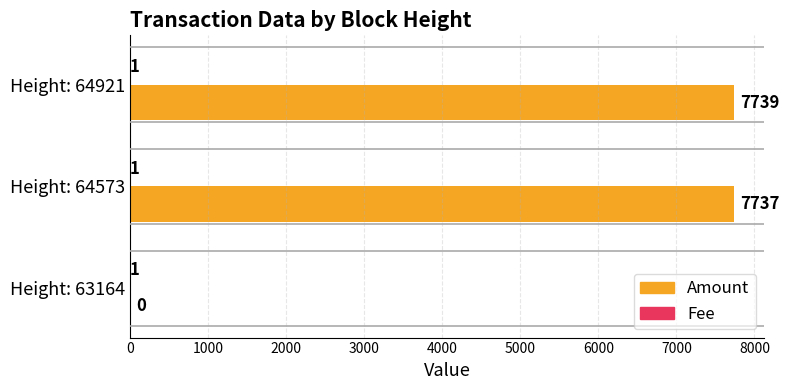

Which series has the widest spread of values?

Amount